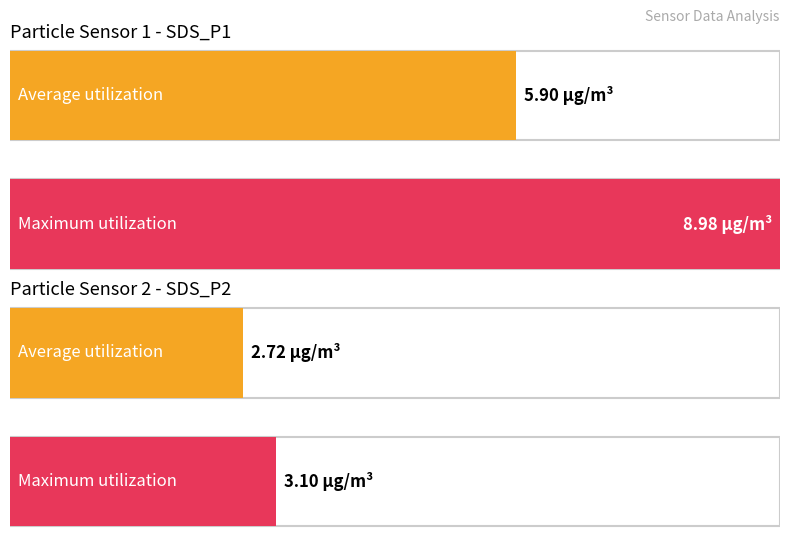

Which series has the largest range (max minus min)?

SDS_P1